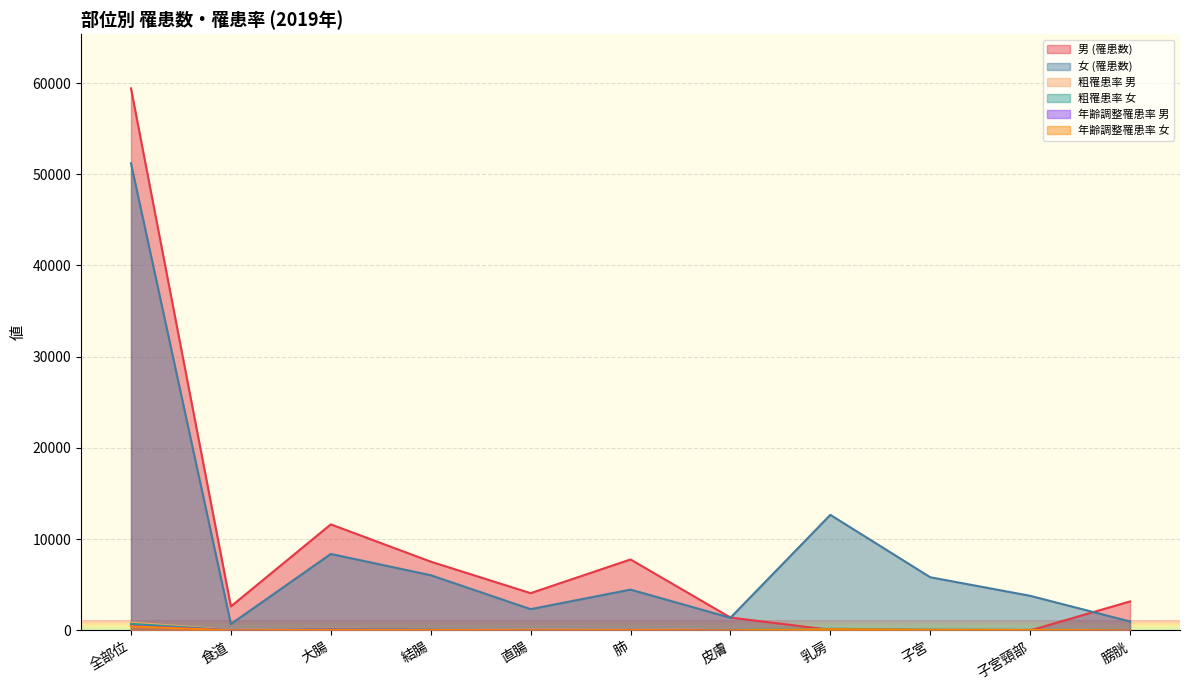

How many lines are shown in the chart?

6